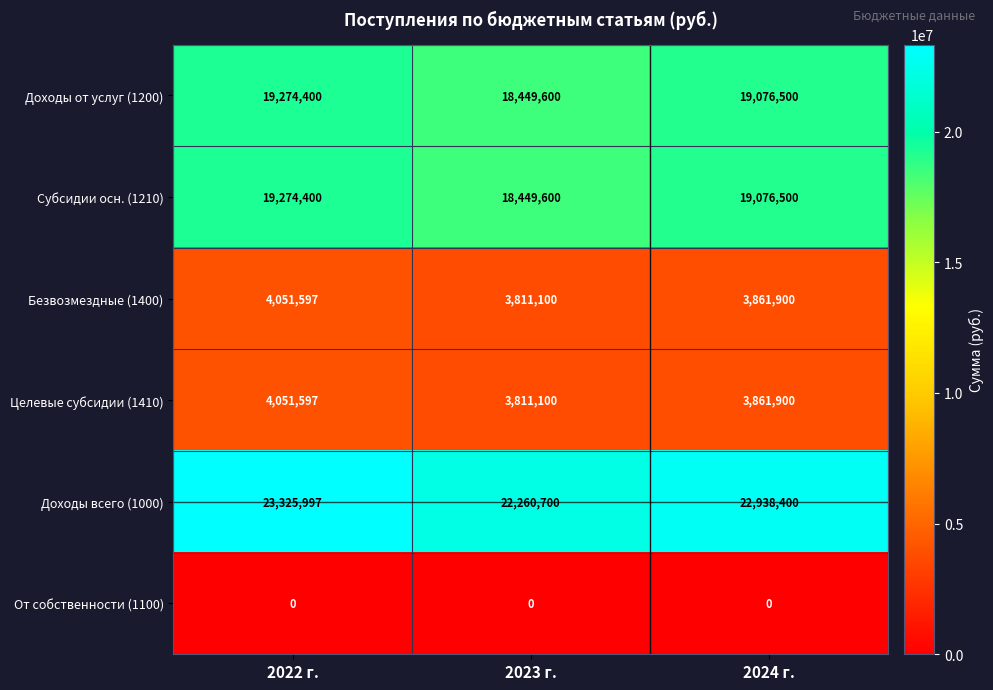

What is the difference between the Безвозмездные (1400) values at 2024 г. and 2022 г.?

189697